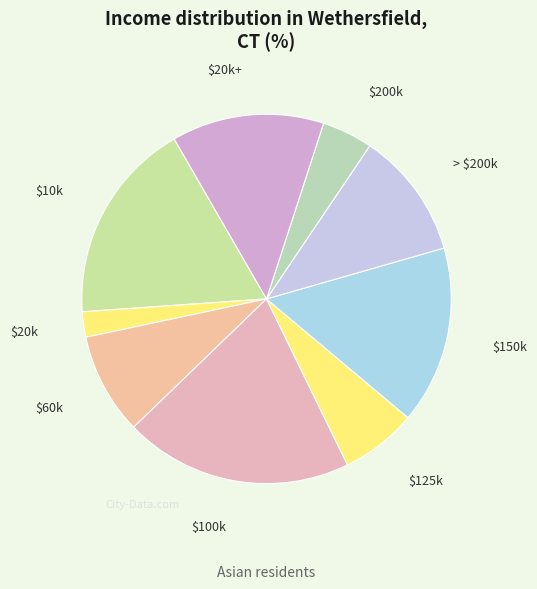

Does any single category account for the majority?

No